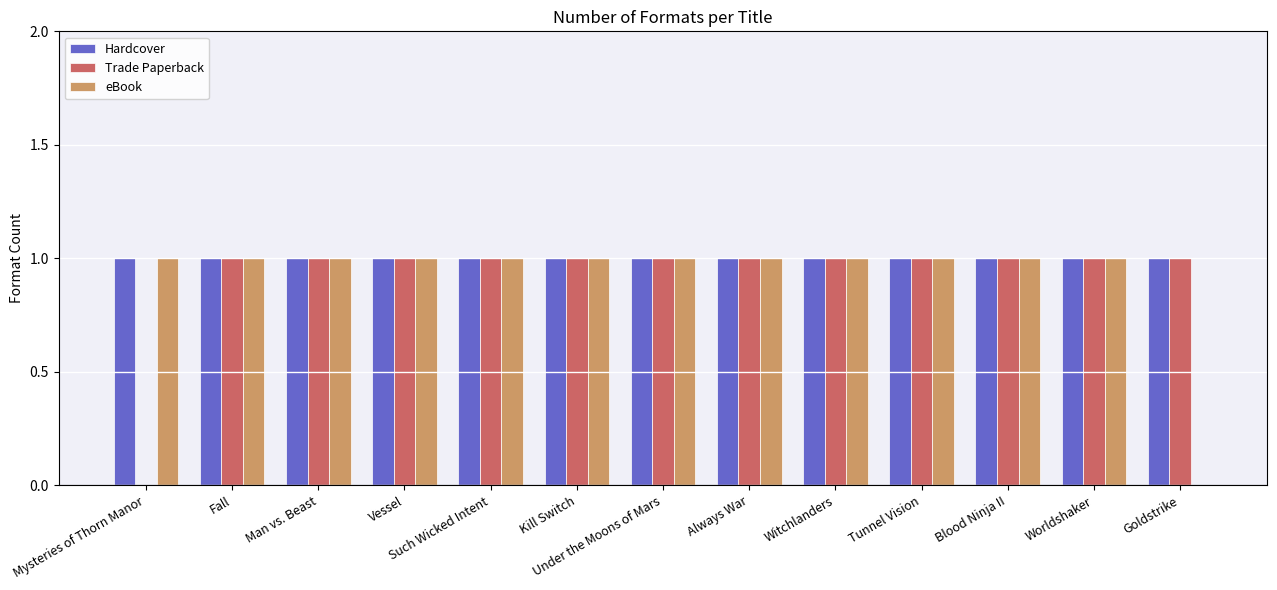

What is the sum of all Hardcover values?

13